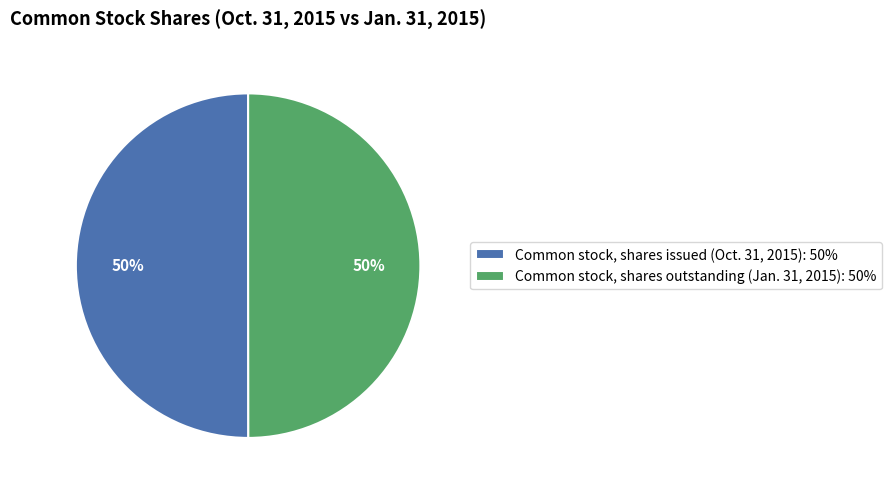

The Common stock, shares issued (Oct. 31, 2015) slice represents 43% of the pie. True or false?

False